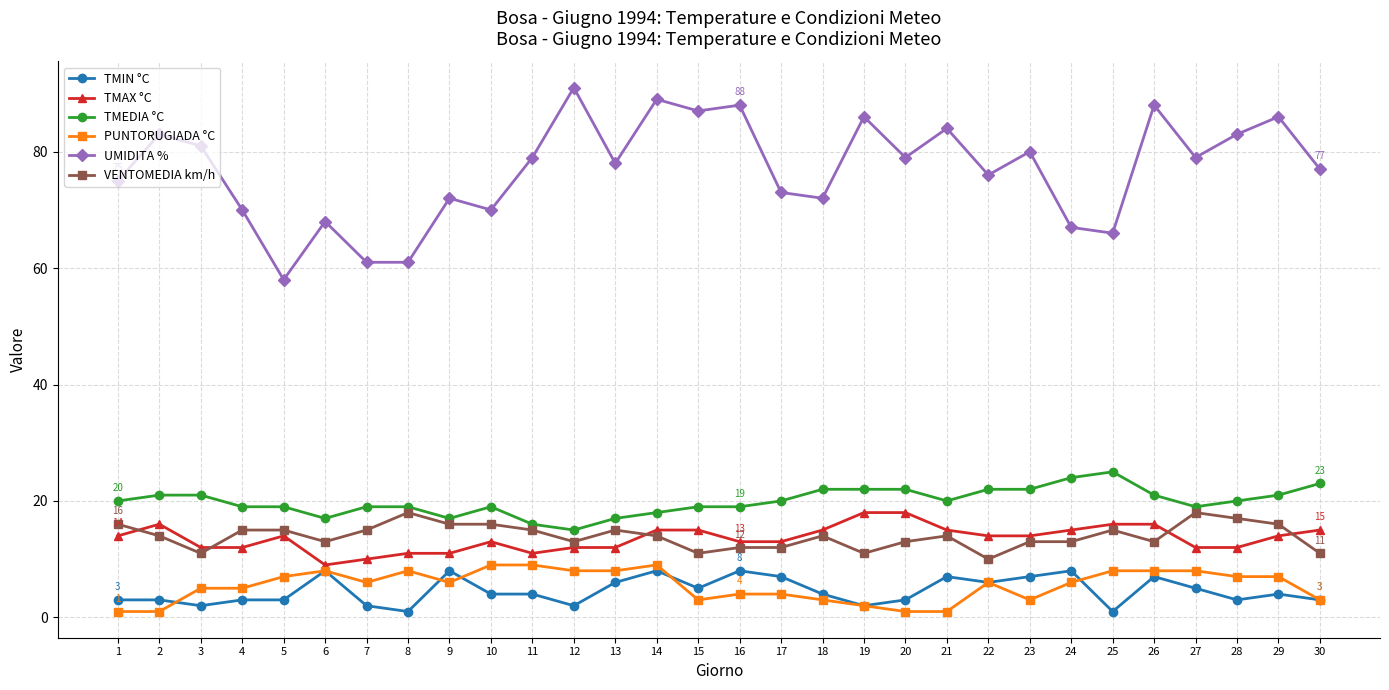

What value does the PUNTORUGIADA °C series have at 16?

4